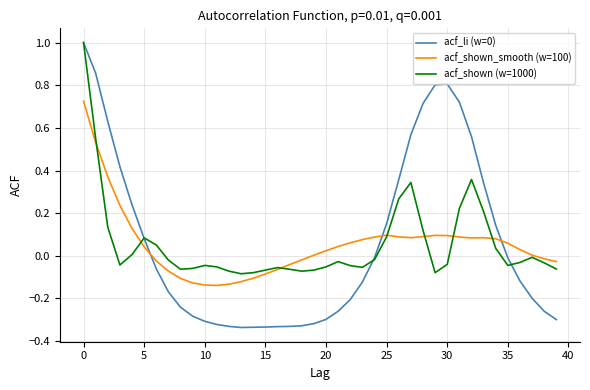

After their last crossing, which series has the higher values: acf_li (w=0) or acf_shown (w=1000)?

acf_shown (w=1000)